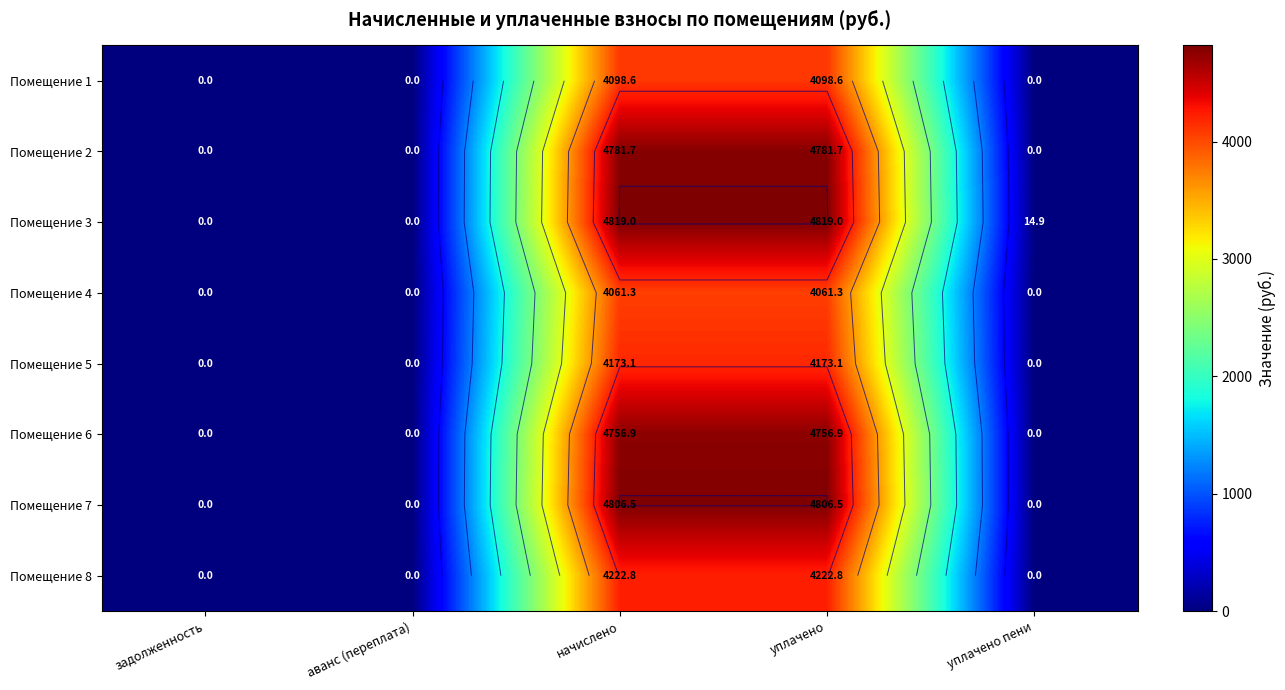

At which category does the chart reach its peak across all series?

начислено